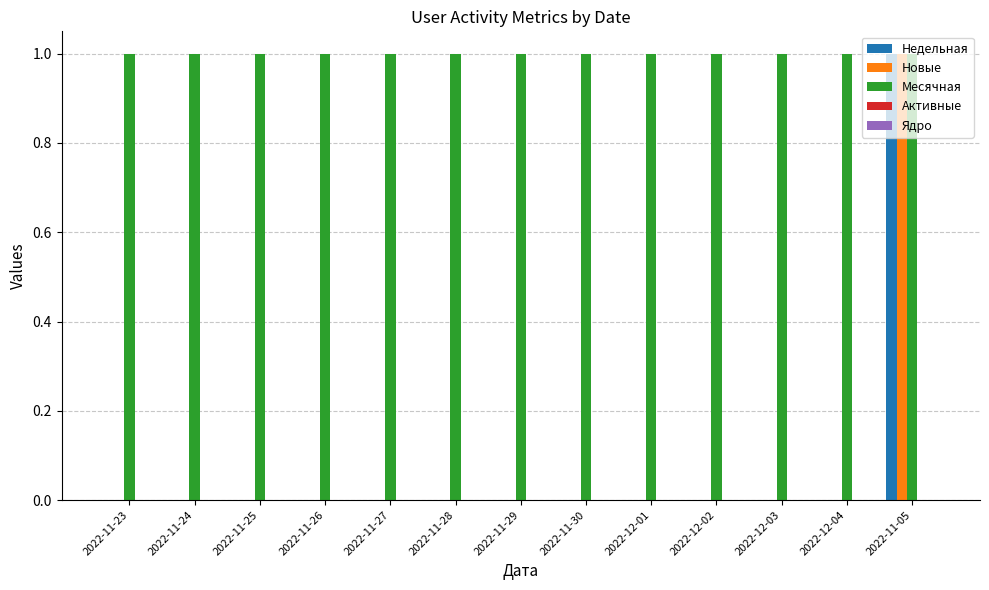

How many groups of bars are there?

13